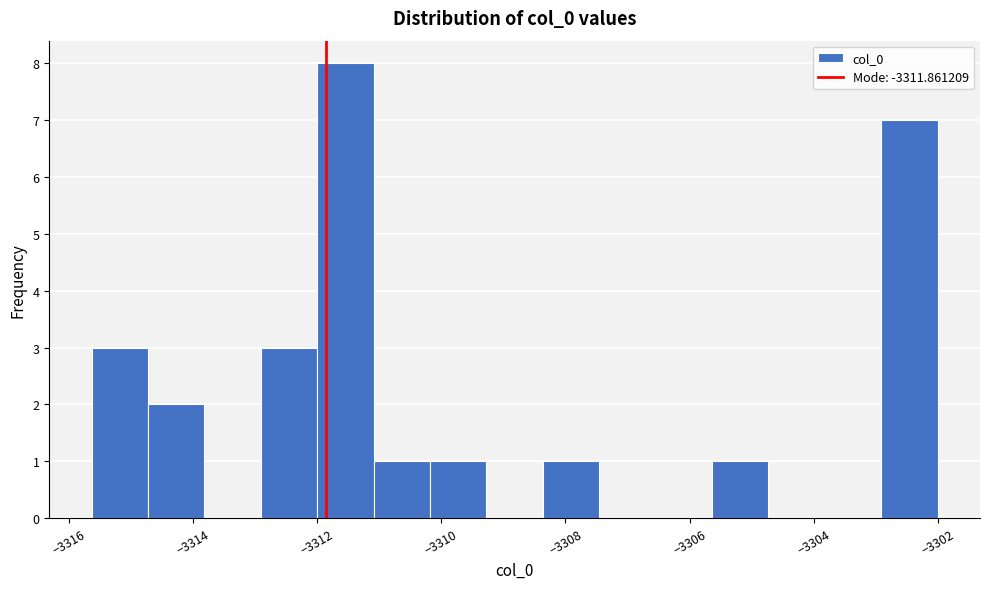

What is the height of the bar covering -3315.6 to -3314.8 on the x-axis? Neither the bar edges nor the heights are printed on the chart, so give them approximately, as read against the axes.

3